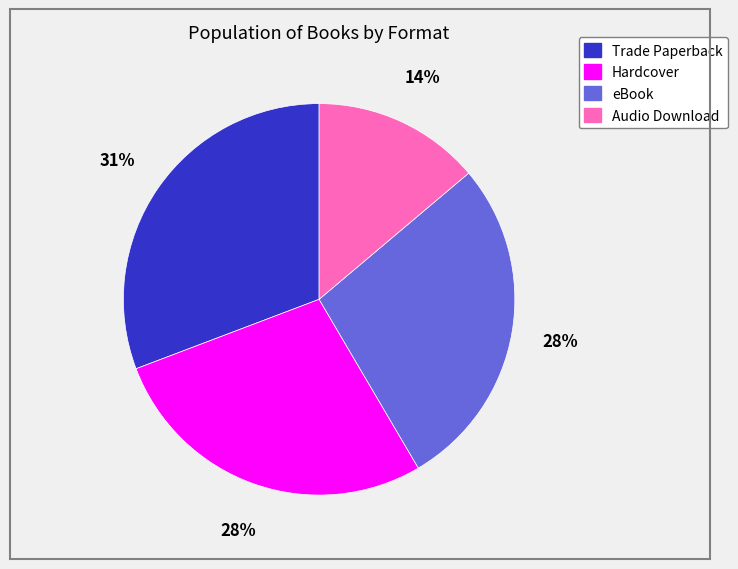

Does Trade Paperback represent more than half of the total?

No